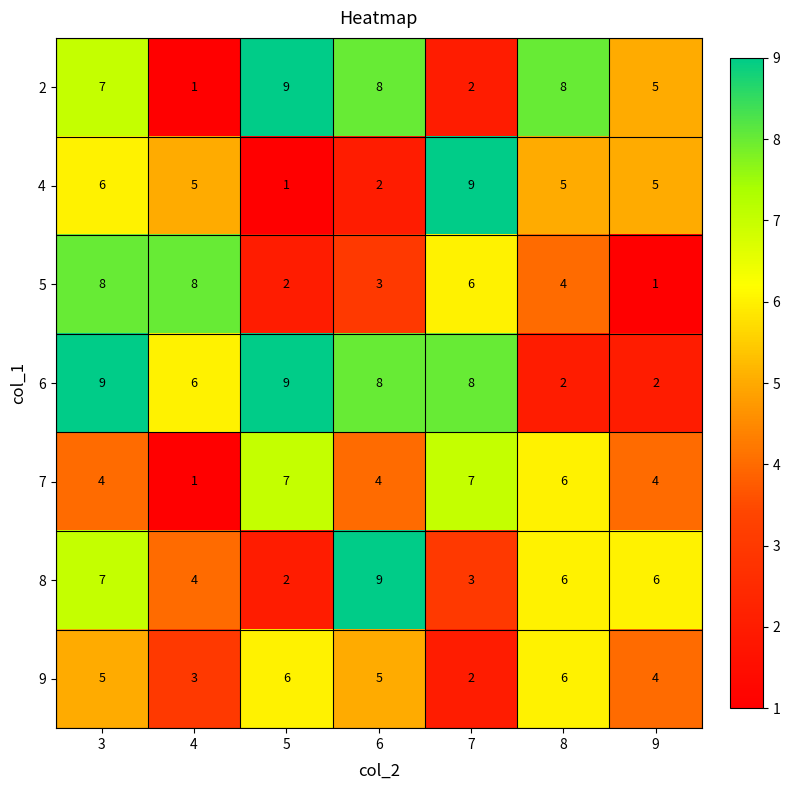

Which series changed the most between 5 and 9?

6